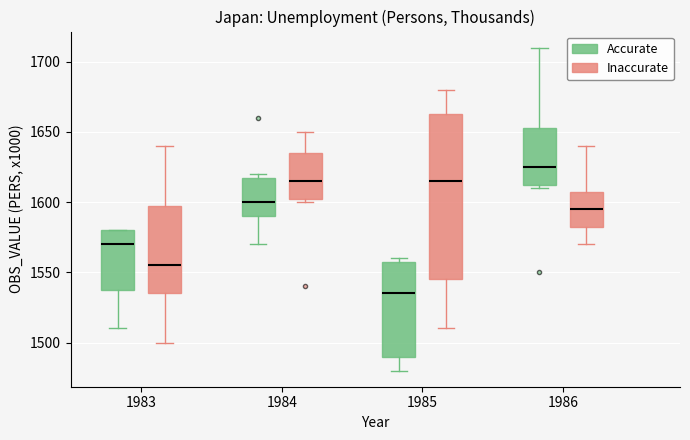

Where is the upper edge of the box for 1985 (Inaccurate) on the y-axis? The values are not printed on the chart, so give them approximately, as read against the axis.

1665